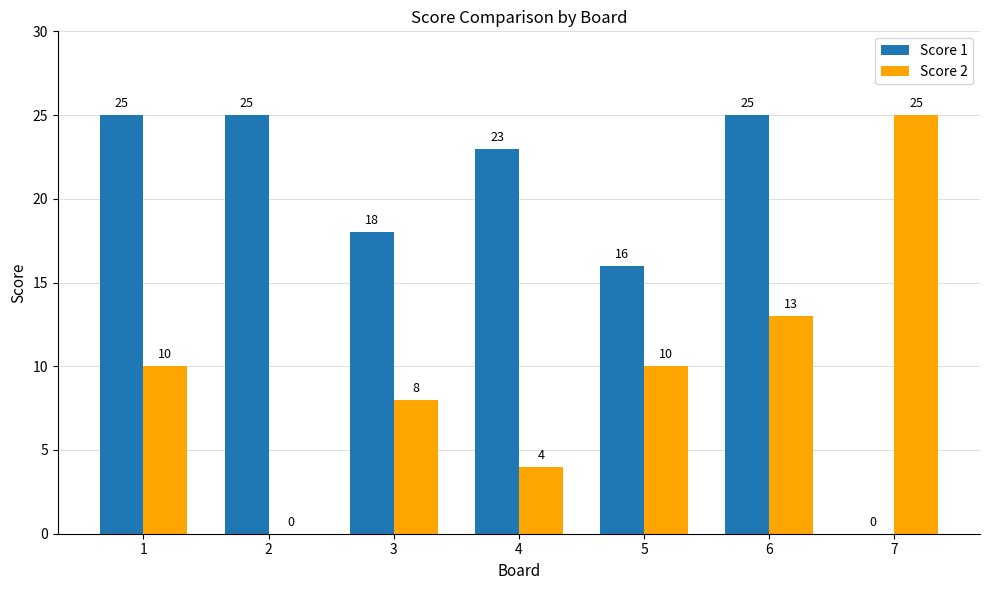

Is the value of Score 1 at 4 greater than the value of Score 2 at 4?

Yes